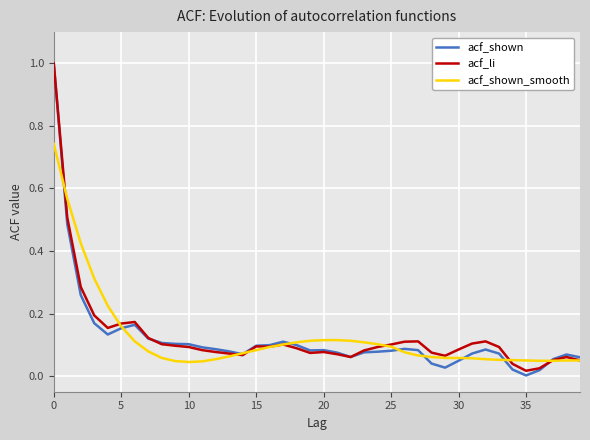

What is the highest value of the acf_shown series?

1.0